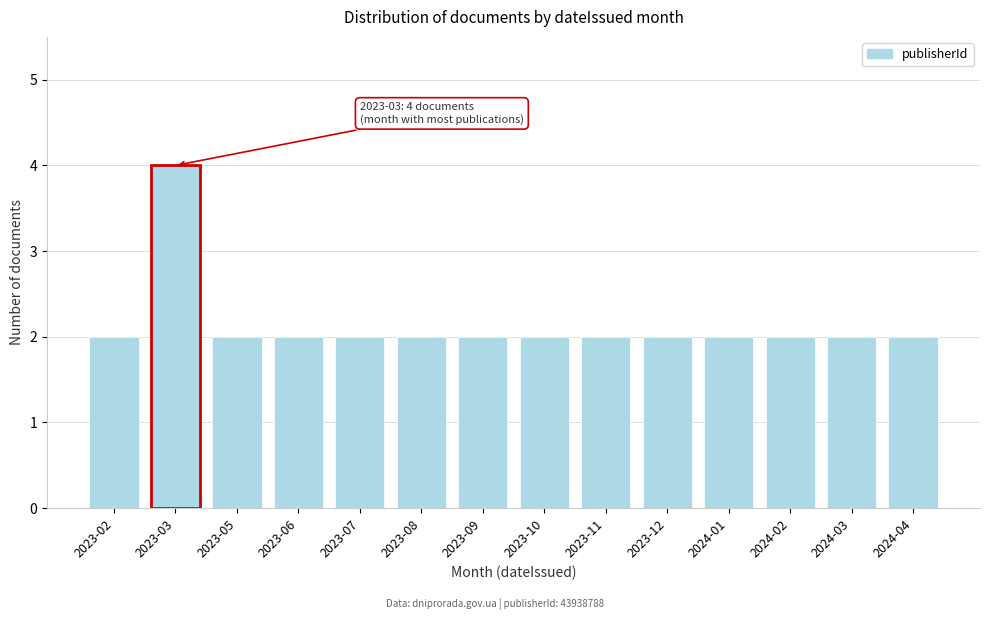

Reading right to left, what are all the values shown in this chart?

2024-04=2	2024-03=2	2024-02=2	2024-01=2	2023-12=2	2023-11=2	2023-10=2	2023-09=2	2023-08=2	2023-07=2	2023-06=2	2023-05=2	2023-03=4	2023-02=2